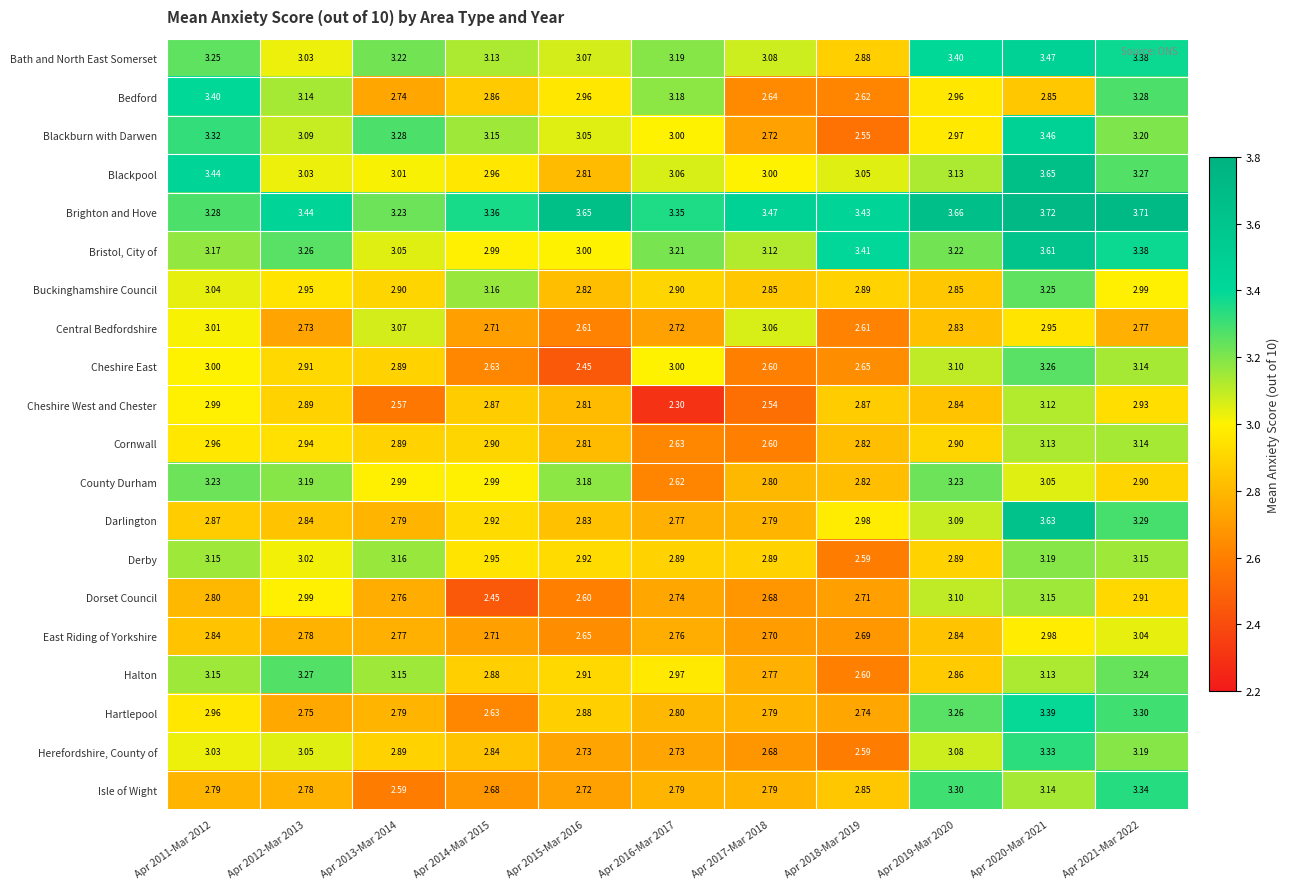

Which series has the largest total across all categories?

Brighton and Hove